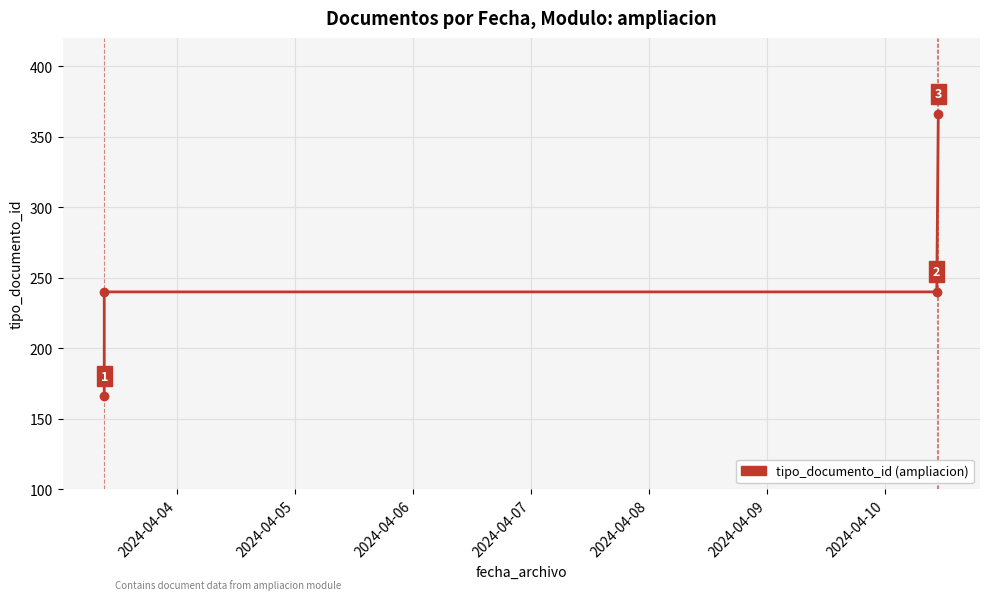

Reading left to right, what are all the values shown in this chart?

166	240	240	366